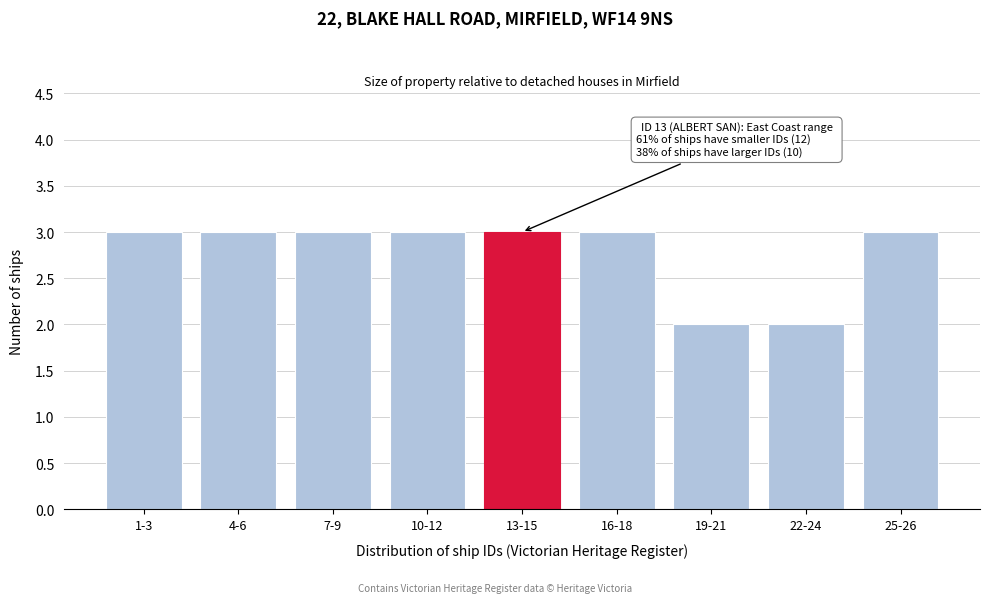

Reading left to right, extract all data points from this chart.

3	3	3	3	3	3	2	2	3